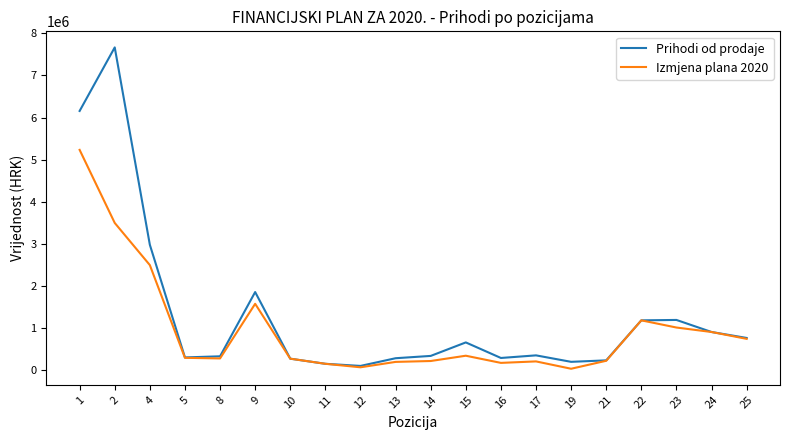

List the series in order of their overall mean, lowest first.

Izmjena plana 2020, Prihodi od prodaje